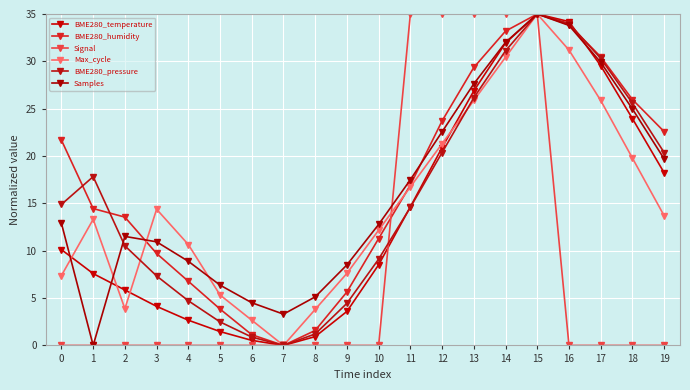

At which label does Max_cycle reach its minimum?

7